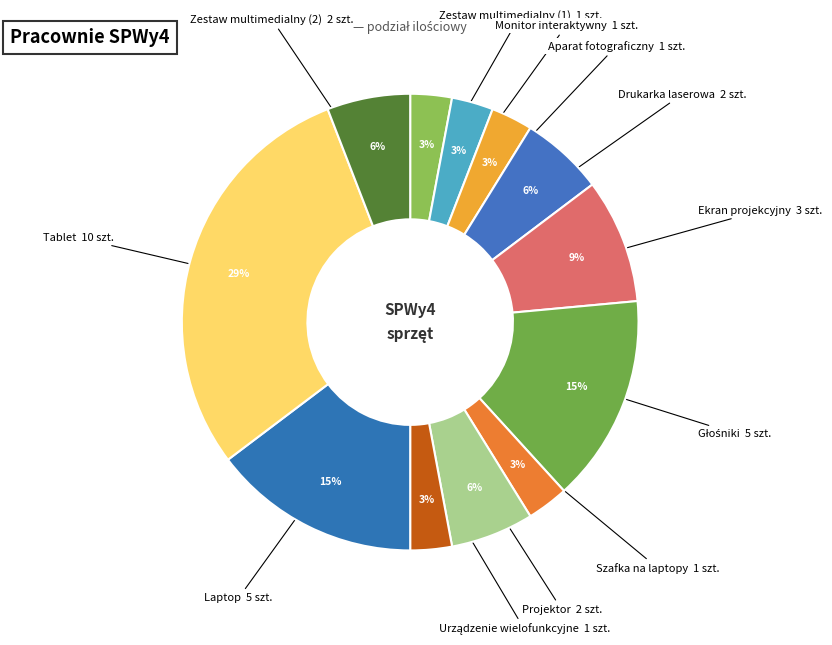

Is the sum of Szafka na laptopy and Tablet greater than half?

No